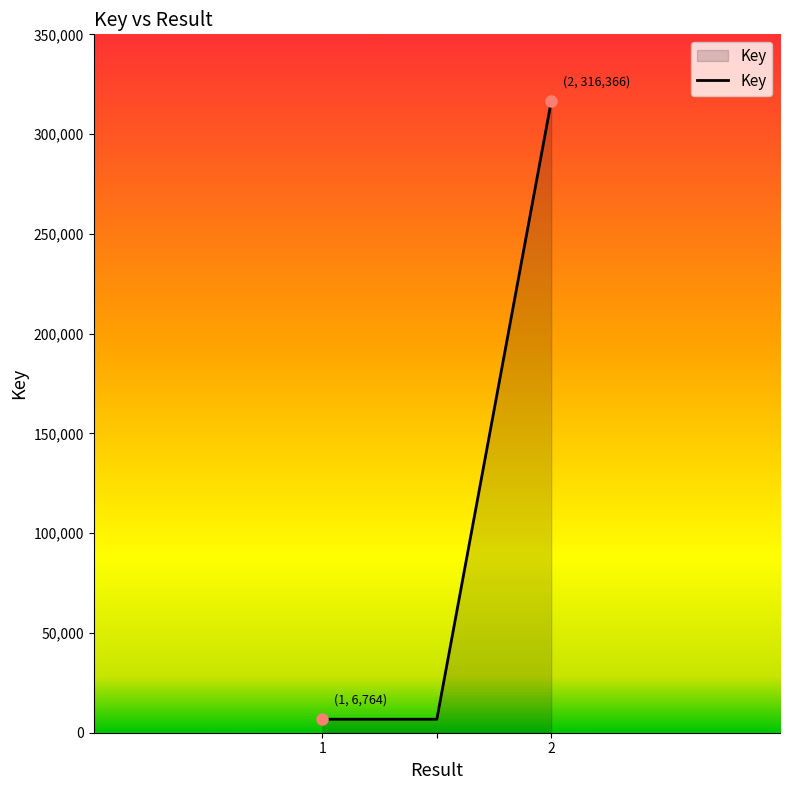

What is the sum of all values?

329894